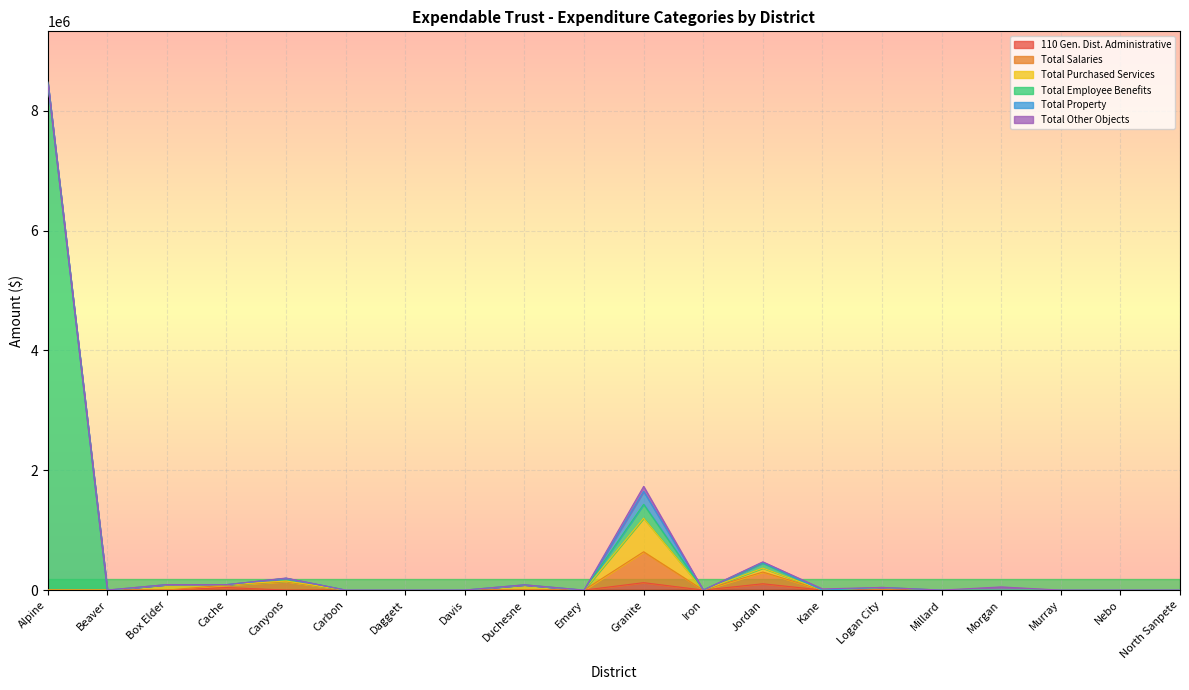

True or false: Total Salaries and 110 Gen. Dist. Administrative intersect in this chart.

False